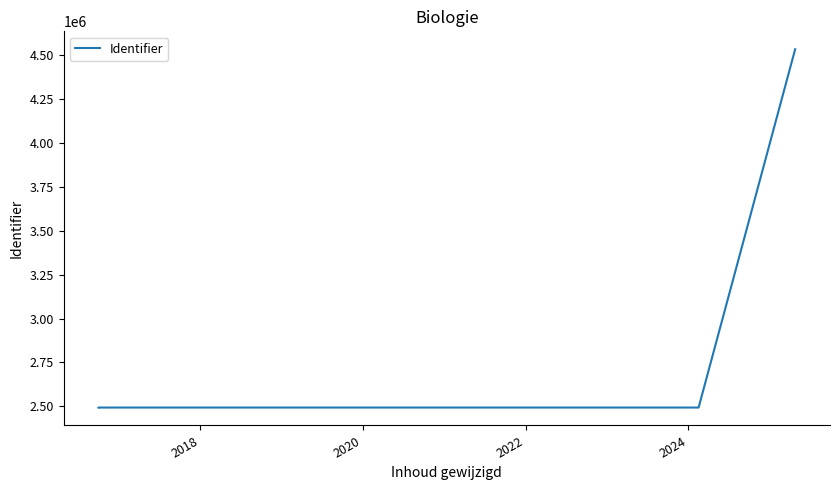

What is the difference between the maximum and minimum values?

2041510